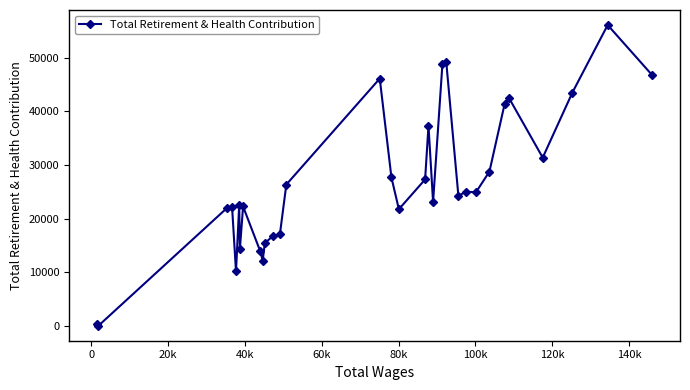

True or false: there are more than 1 points higher than both neighbors.

True